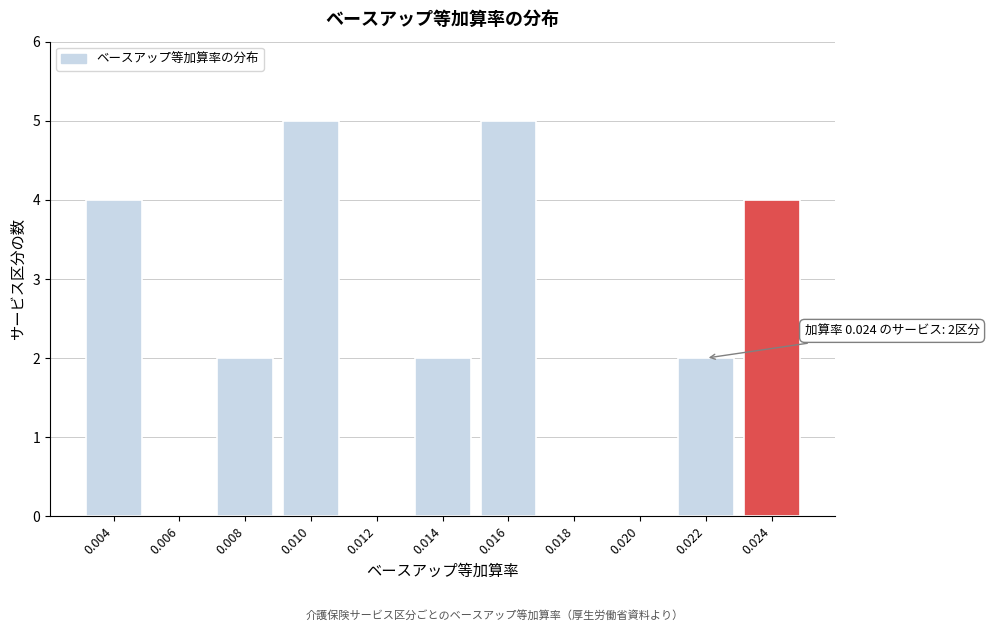

Reading left to right, what are all the values shown in this chart?

0.004=4	0.006=0	0.008=2	0.010=5	0.012=0	0.014=2	0.016=5	0.018=0	0.020=0	0.022=2	0.024=4